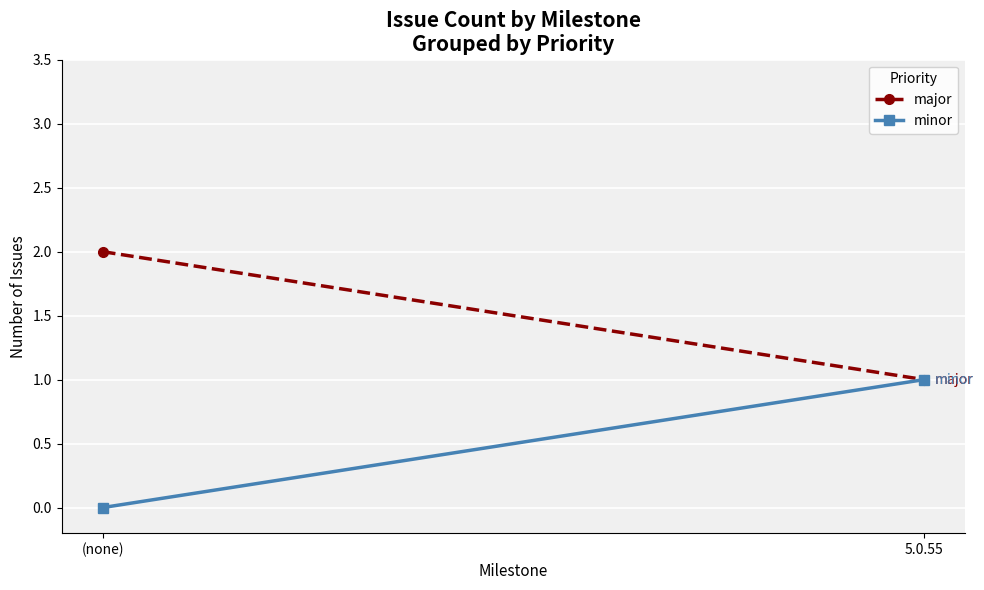

Reading left to right, what are all the values shown in this chart?

major: 2	1
minor: 0	1